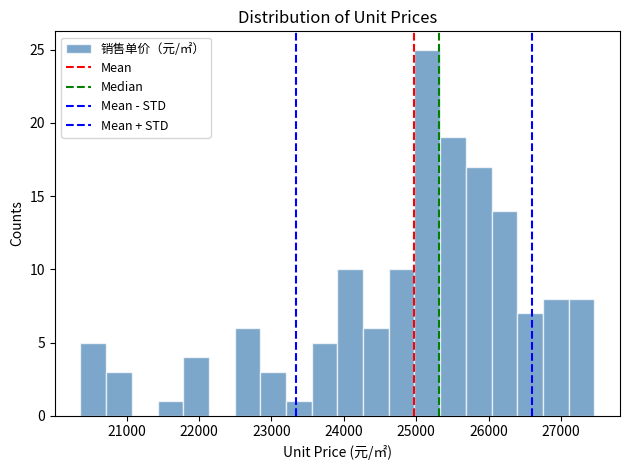

Around what value on the x-axis is the tallest bar? Give the approximate position of its centre, as read against the axis.

25200